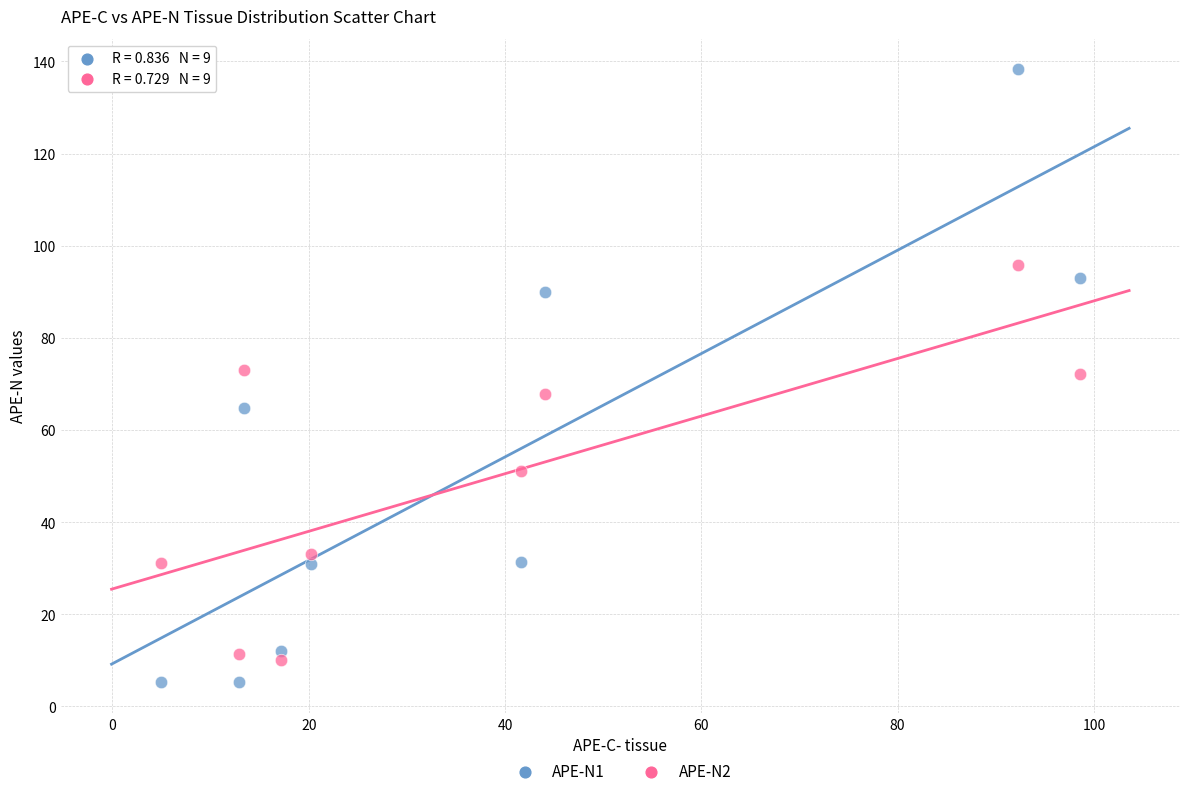

Across all data points, what is the range of X values (max minus min)?

93.7